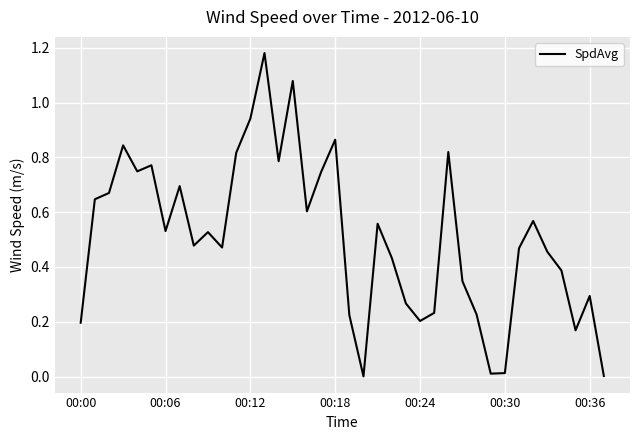

What is the sum of all values?

19.3